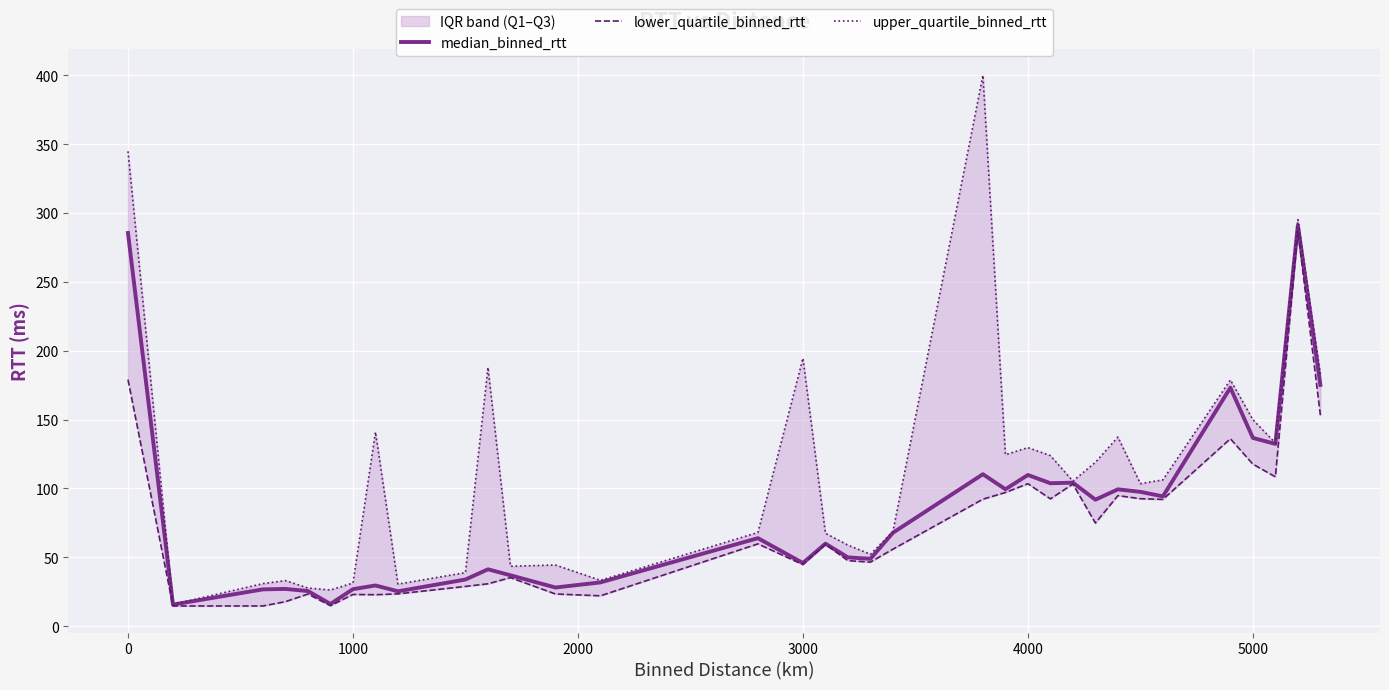

What is the sum of the median_binned_rtt values at 20 and 19?

178.2